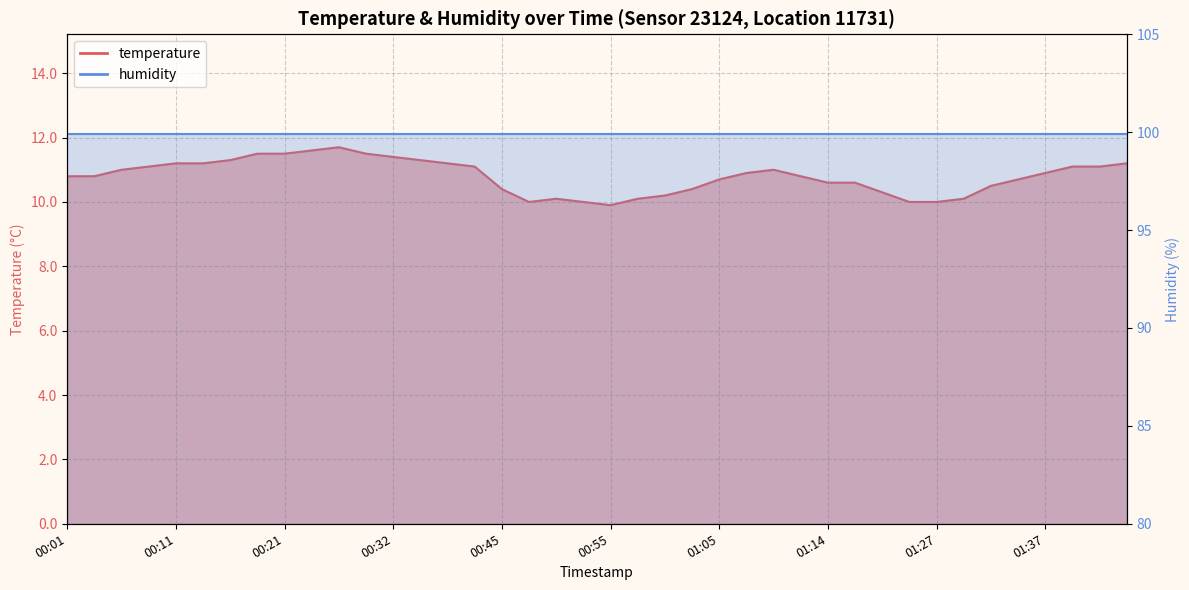

What is the average value?

10.8